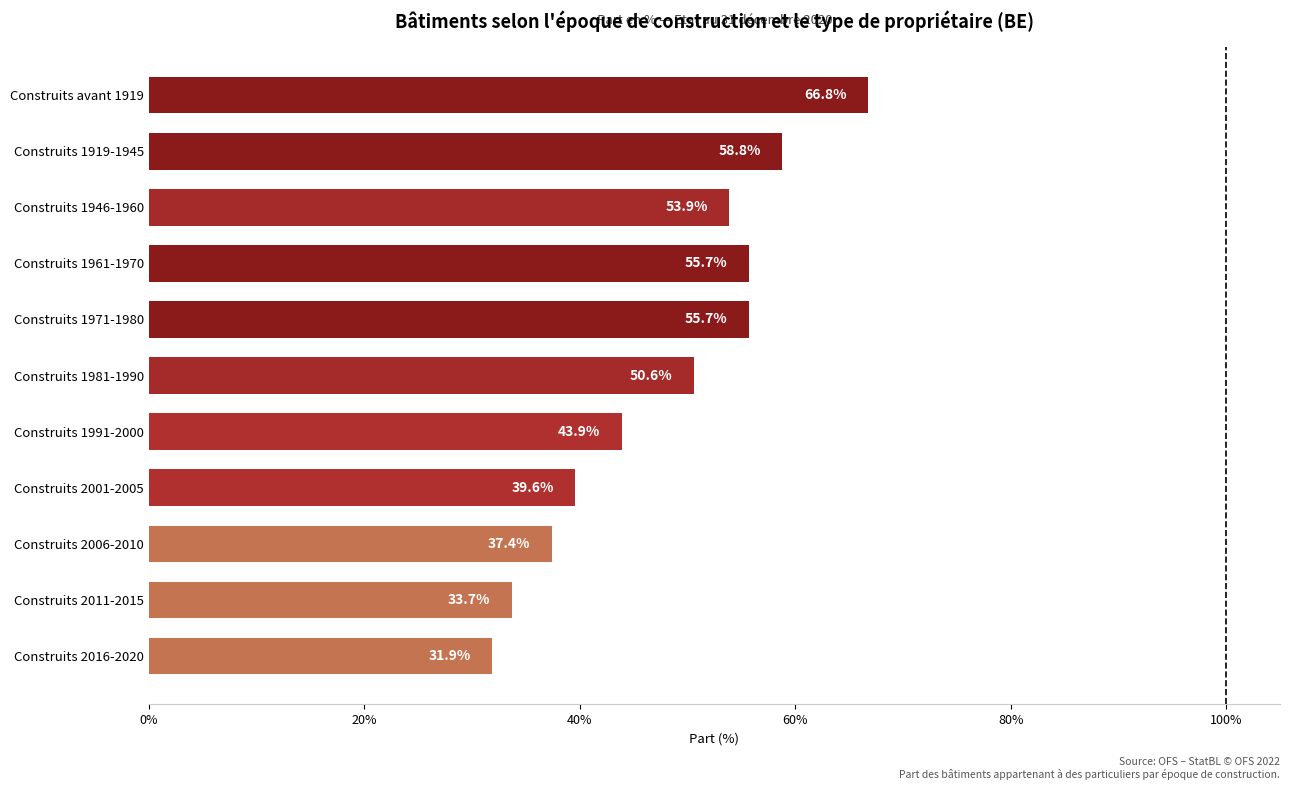

What is the average value?

48.0